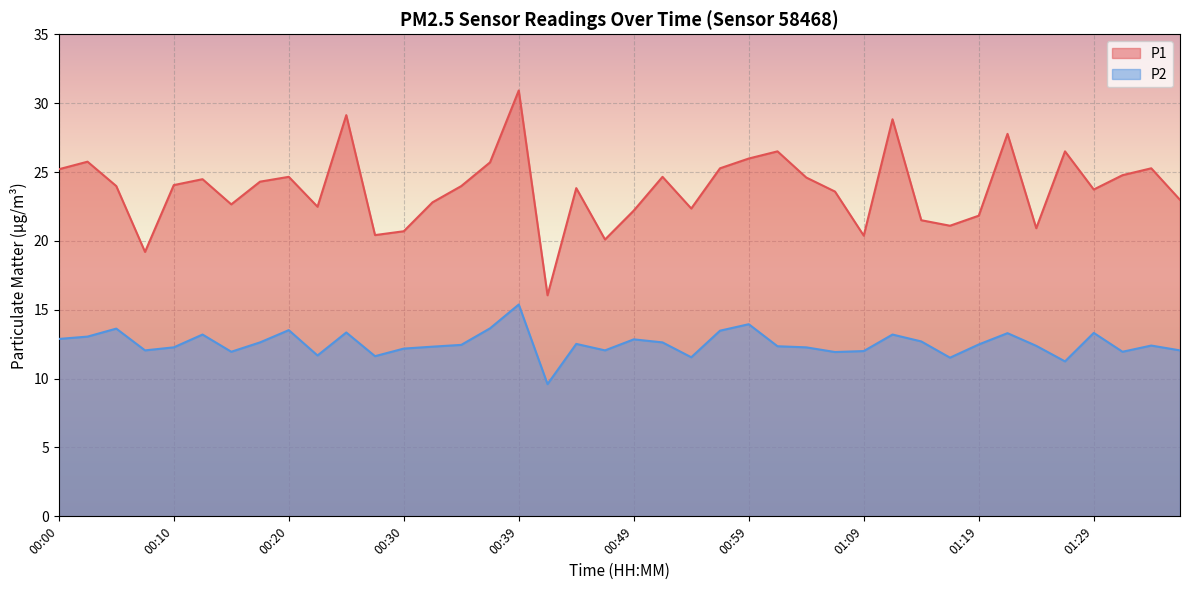

Which category has the highest value in the P2 series?

00:39